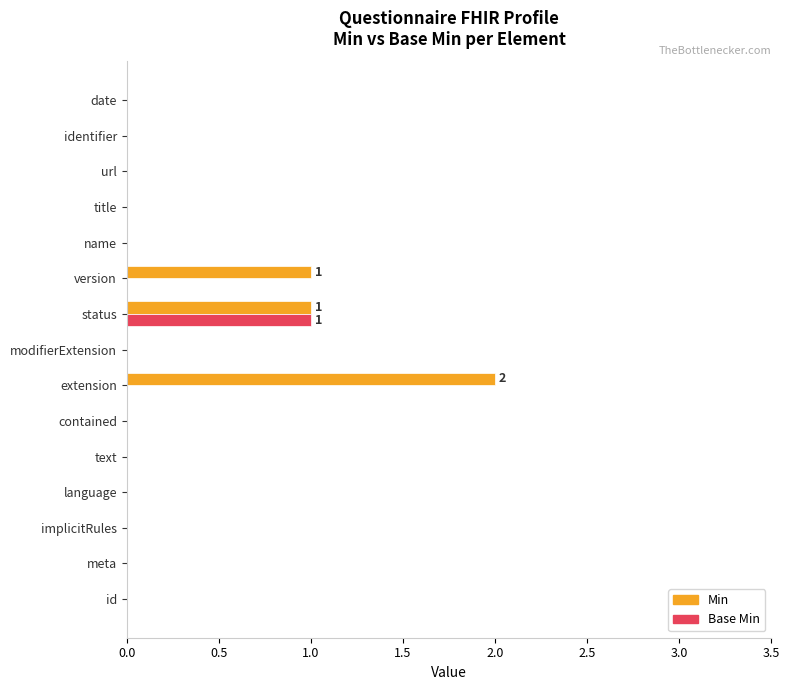

How many series are shown in this chart?

2